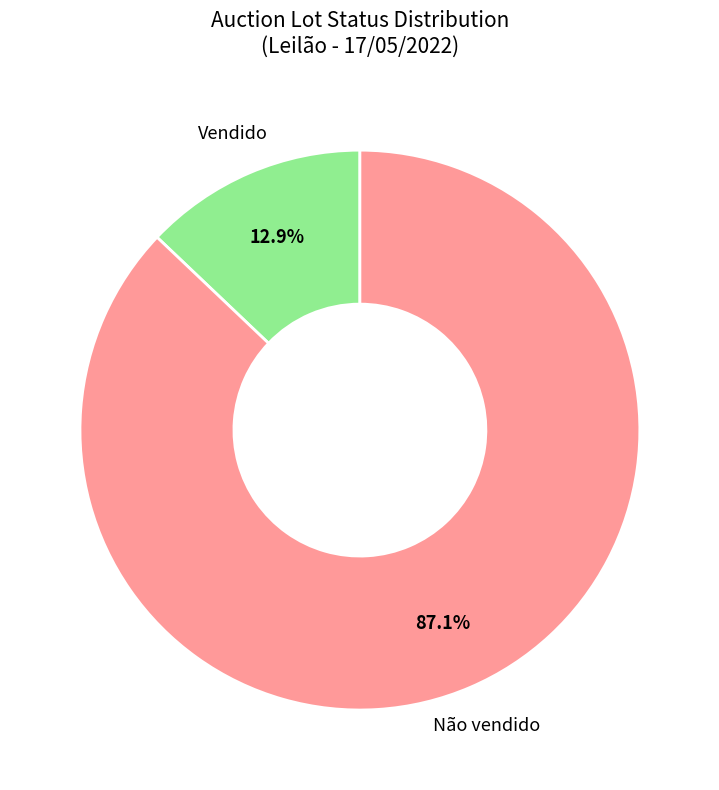

Rank the categories by value from lowest to highest.

Vendido, Não vendido